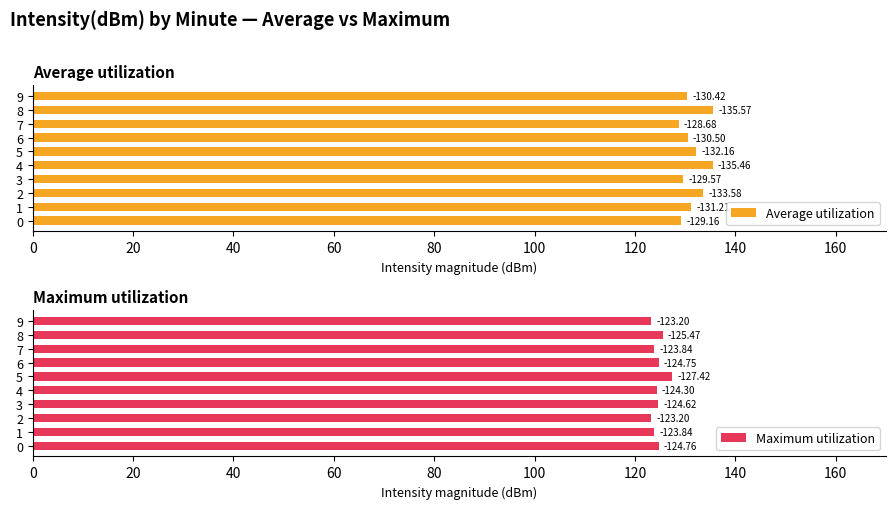

What is the smallest value displayed?

123.2